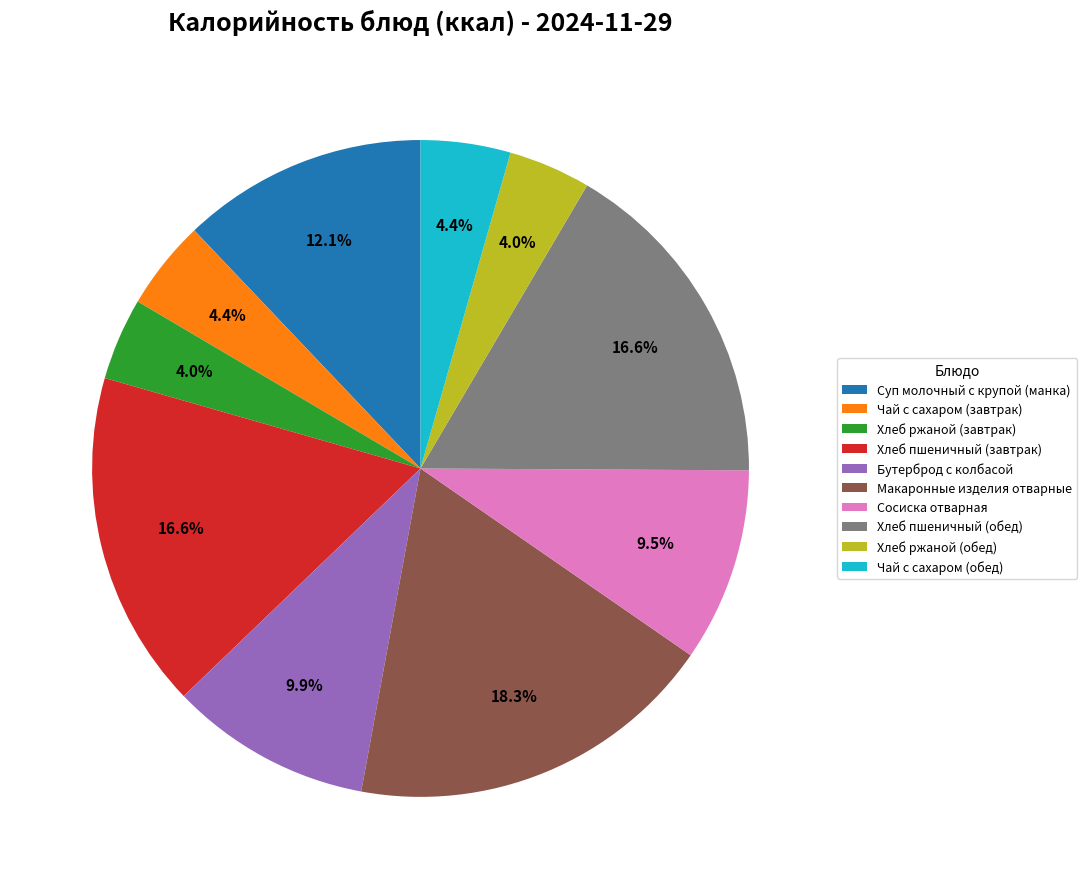

Which category has the biggest portion of the pie?

Макаронные изделия отварные